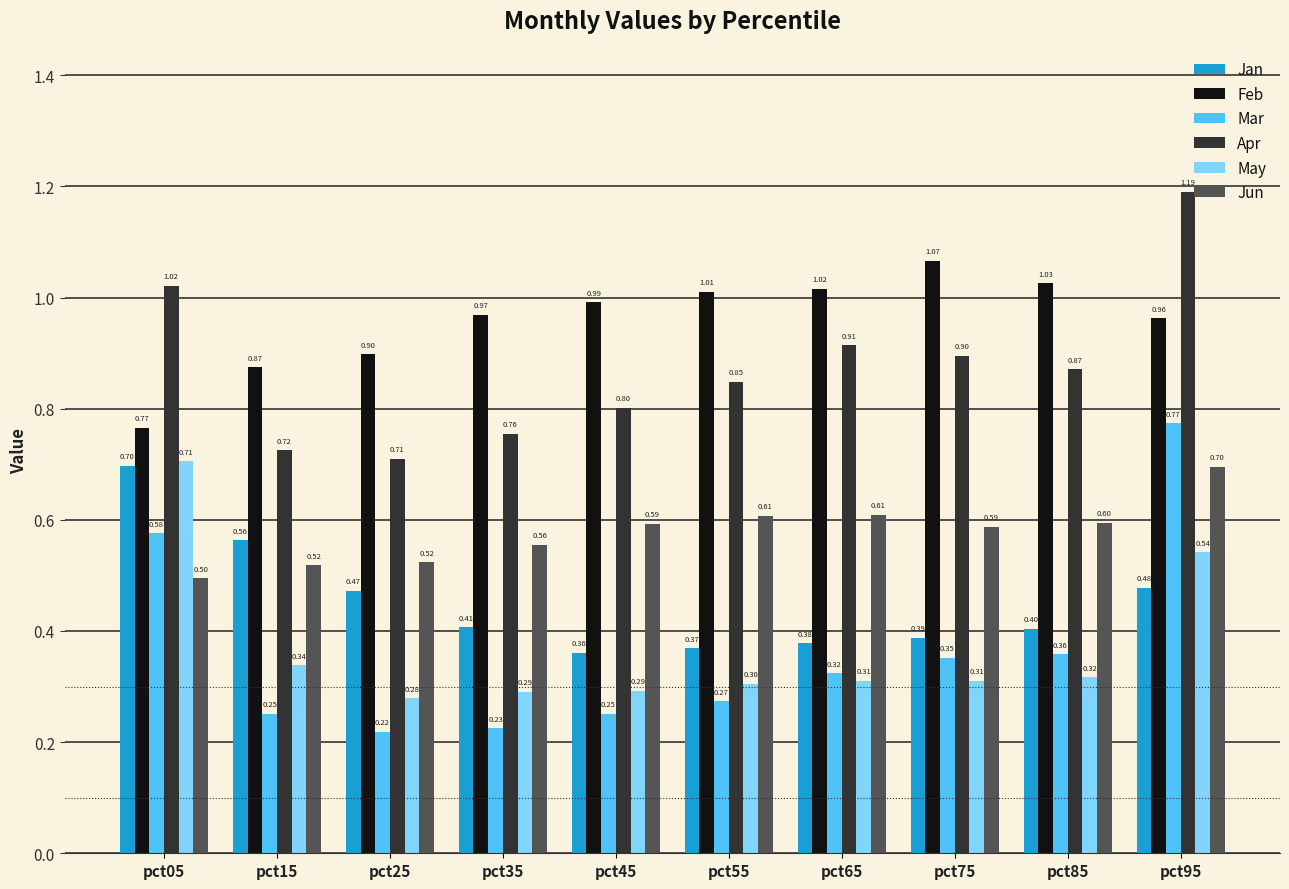

What is the difference between the highest and lowest values at pct15?

0.6